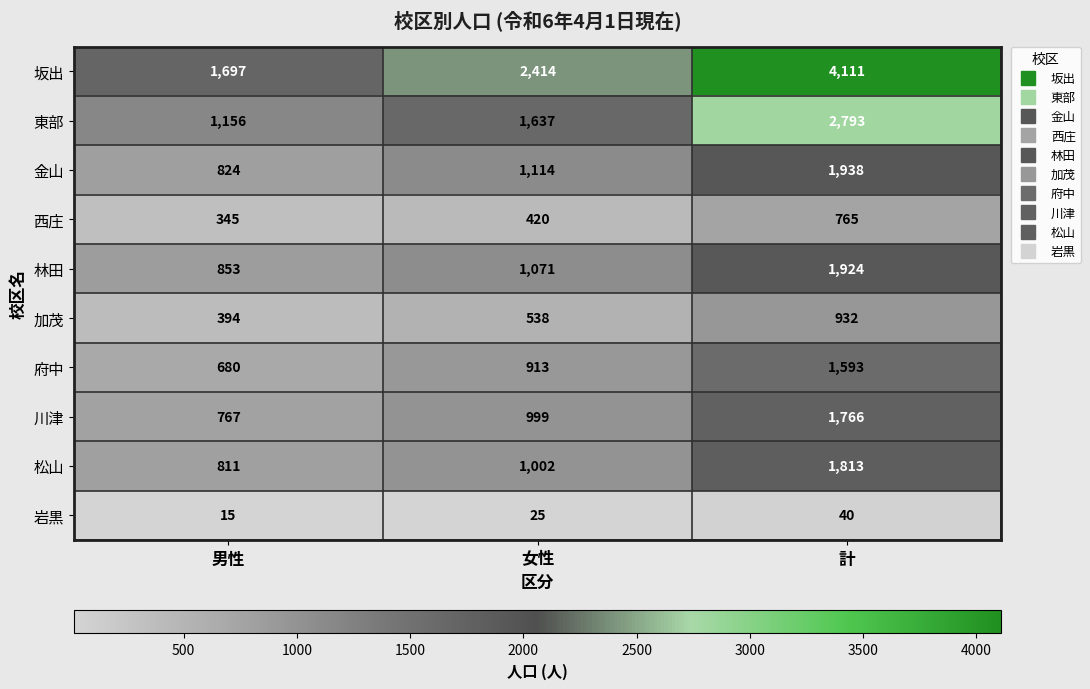

At which category is the sum across all series the highest?

計